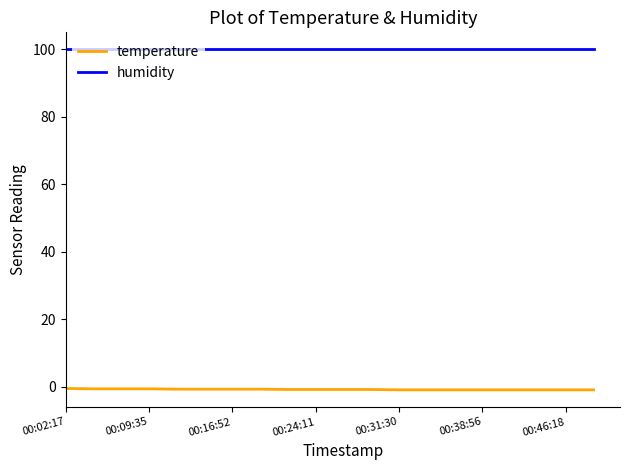

What is the minimum value for humidity?

99.9